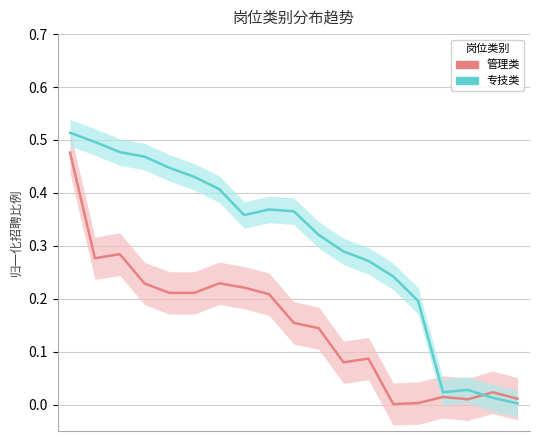

What is the spread (max minus min) of values at 7.5?

0.2